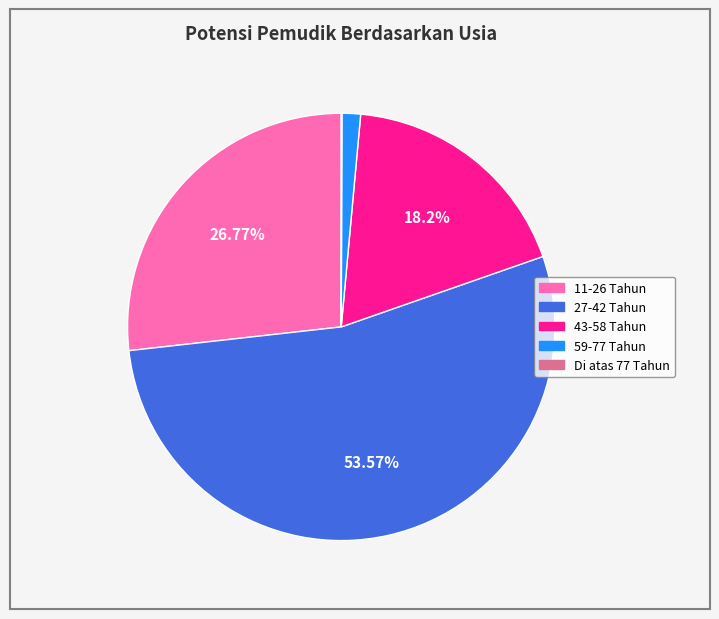

To the nearest percent, what is the difference between the 11-26 Tahun and 27-42 Tahun slice percentages?

27%